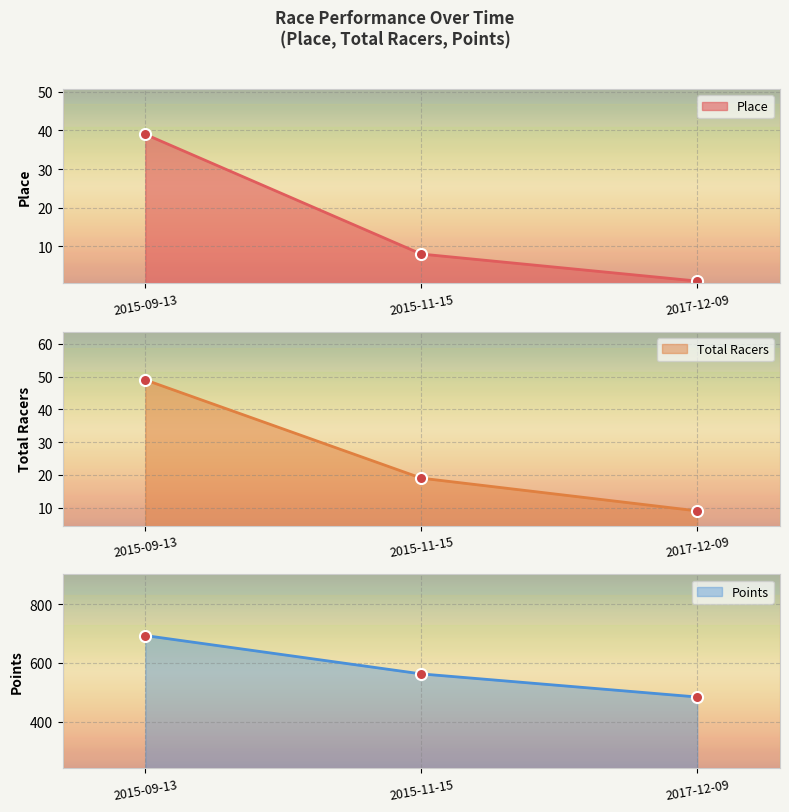

At which category does the chart reach its peak across all series?

2015-09-13